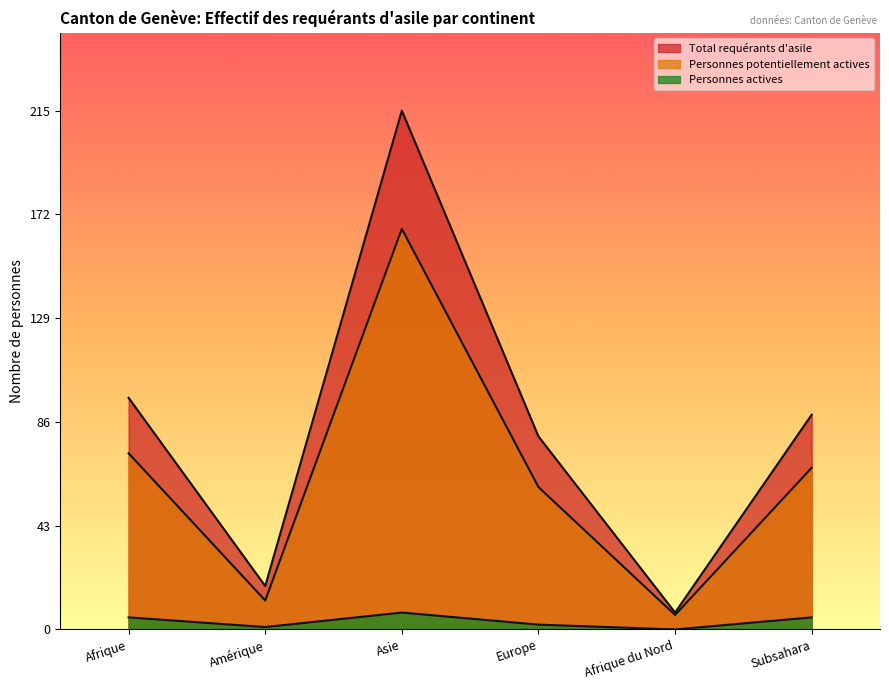

Reading left to right, list all the values displayed in this chart.

Total requérants d'asile: Afrique=96	Amérique=18	Asie=215	Europe=80	Afrique du Nord=7	Subsahara=89
Personnes potentiellement actives: Afrique=73	Amérique=12	Asie=166	Europe=59	Afrique du Nord=6	Subsahara=67
Personnes actives: Afrique=5	Amérique=1	Asie=7	Europe=2	Afrique du Nord=0	Subsahara=5